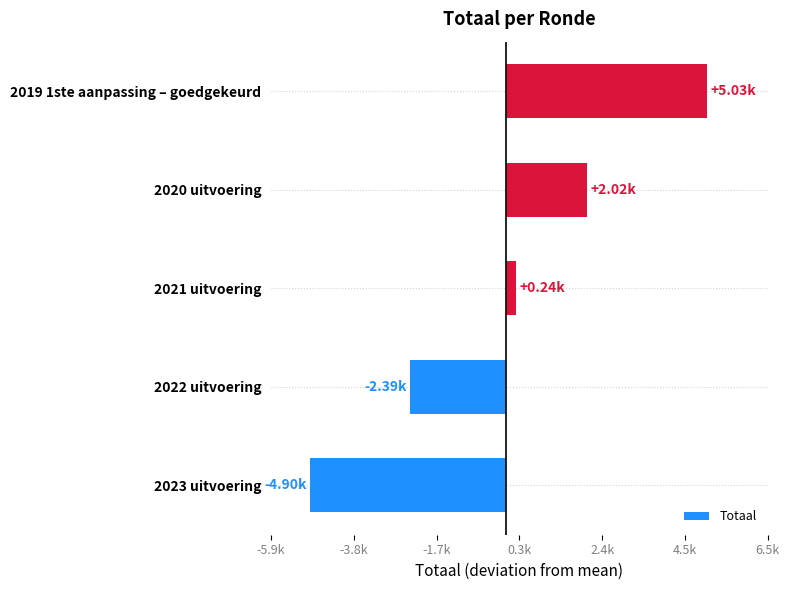

Does the chart contain any negative values?

Yes